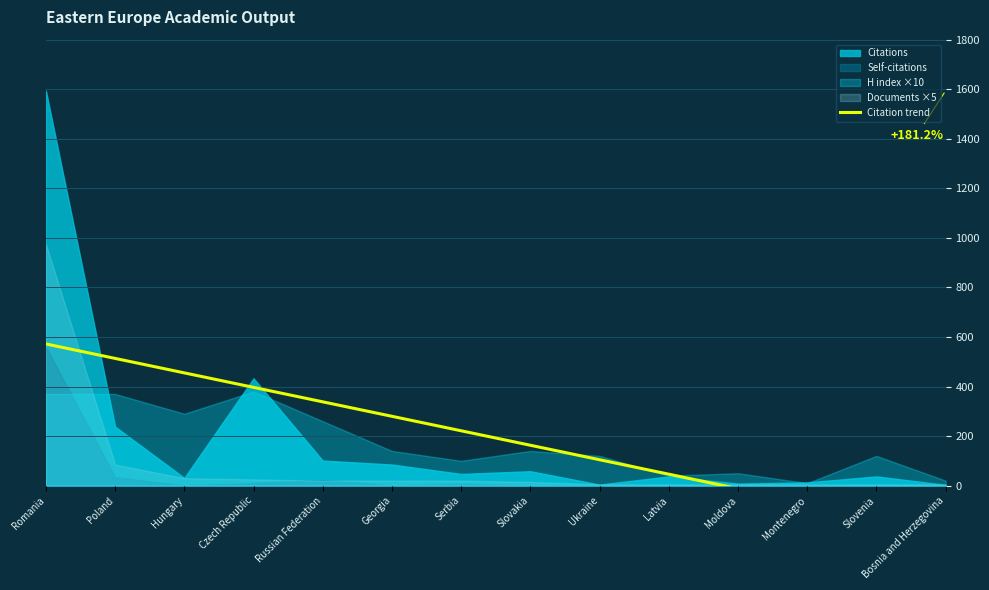

What value does the data have at Poland?

513.4